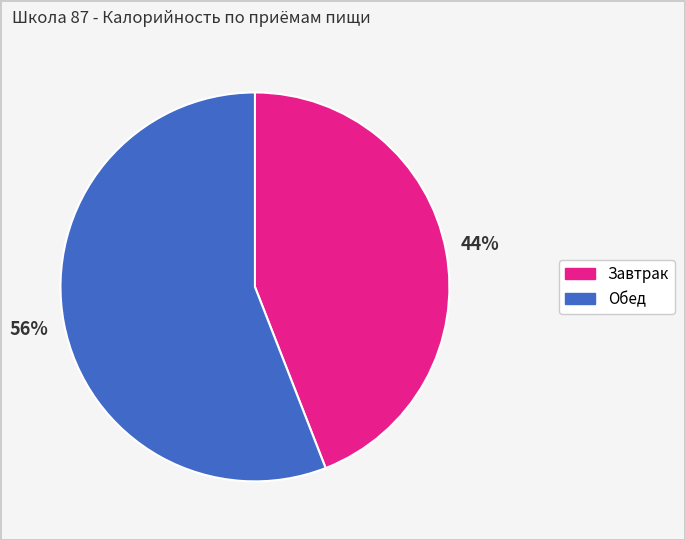

Is the sum of Завтрак and Обед greater than half?

Yes